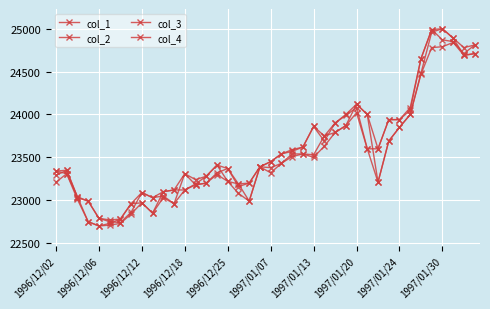

True or false: col_3 and col_4 intersect in this chart.

False